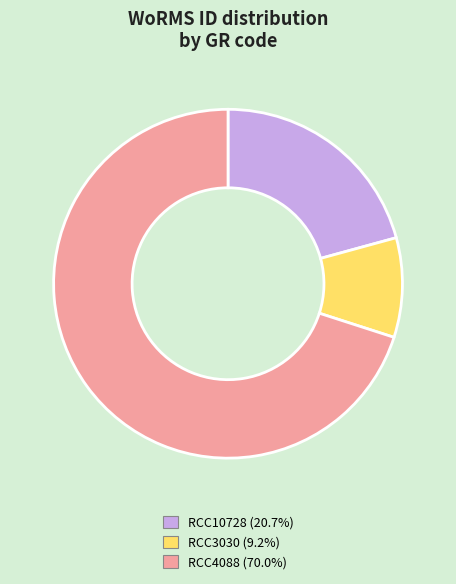

Do RCC3030 and RCC4088 together represent more than half of the pie?

Yes